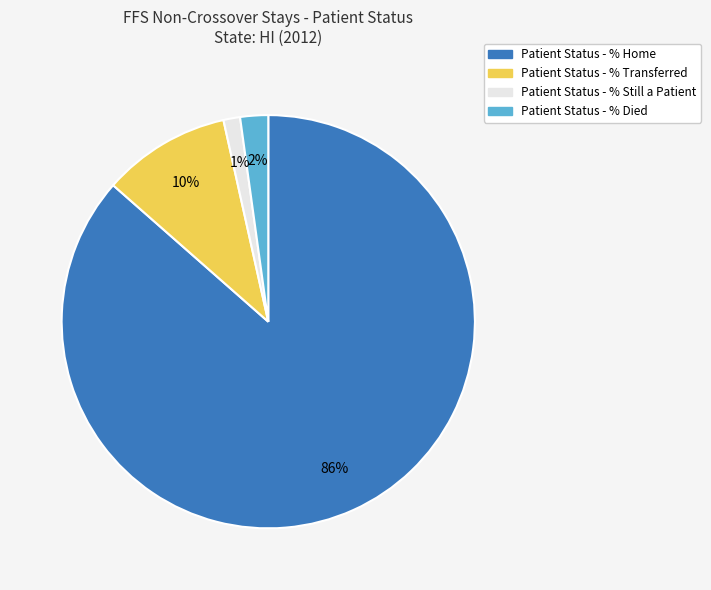

True or false: Patient Status - % Died accounts for 13% of the total.

False